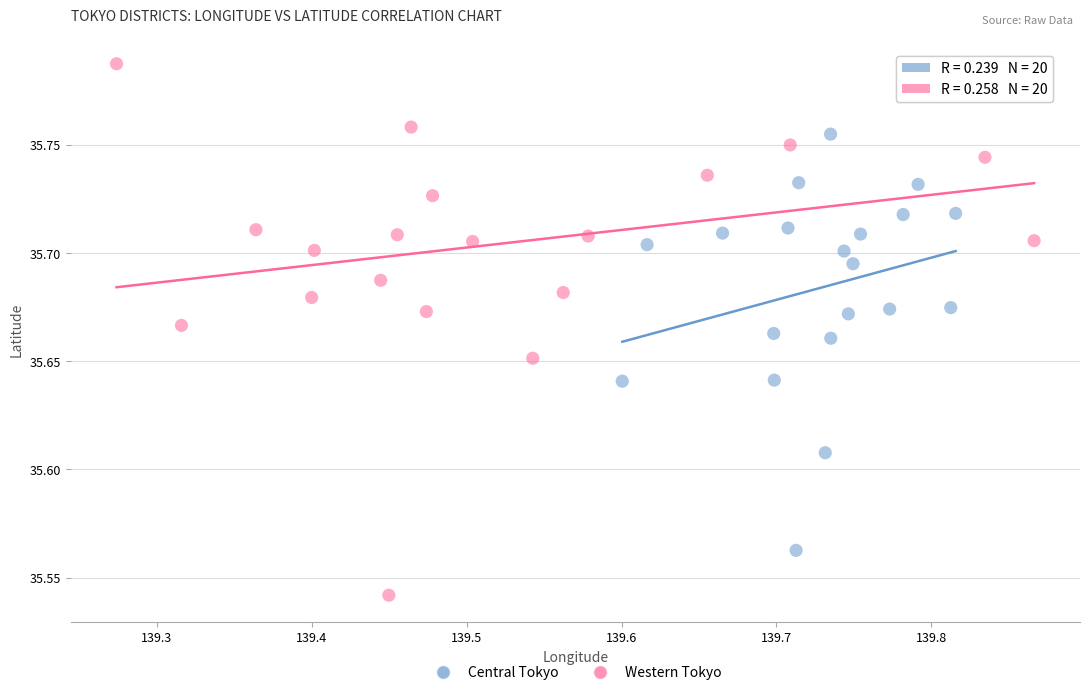

Which series contains the highest Y value?

Western Tokyo